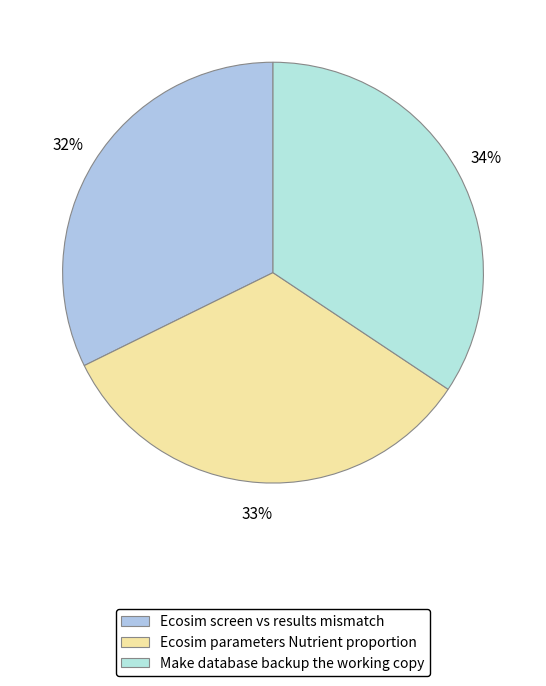

Is there any slice that represents more than half of the pie?

No